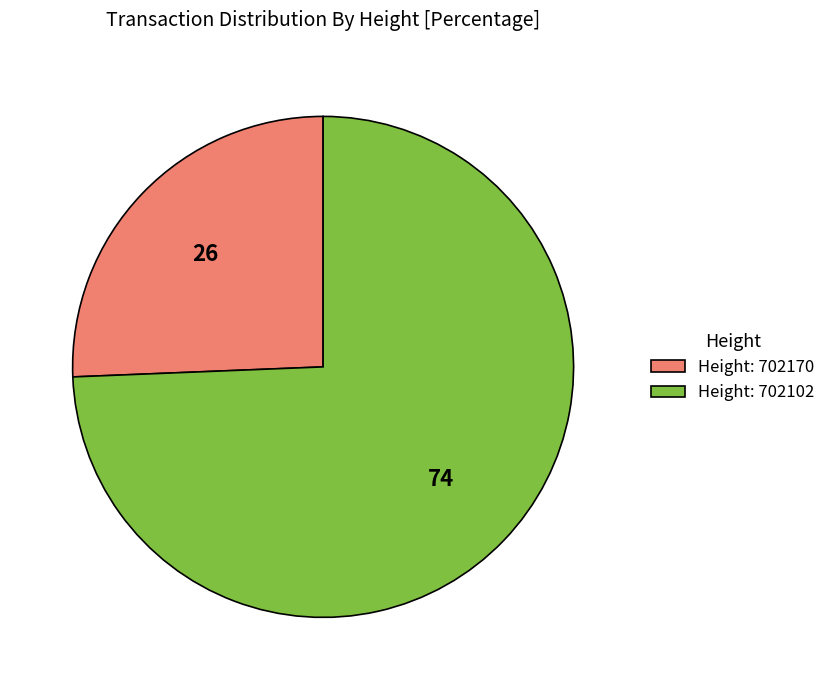

Approximately how many times larger is the value at Height: 702102 compared to Height: 702170?

2.9